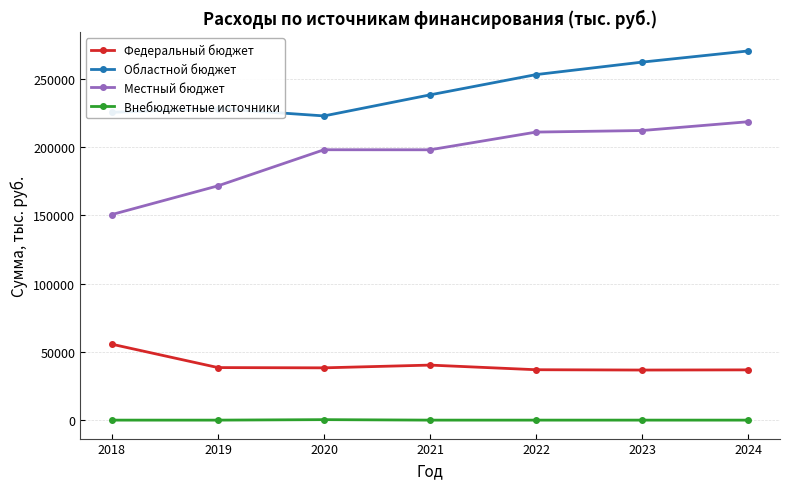

The value of Местный бюджет at 2023 is 52964.8. True or false?

False